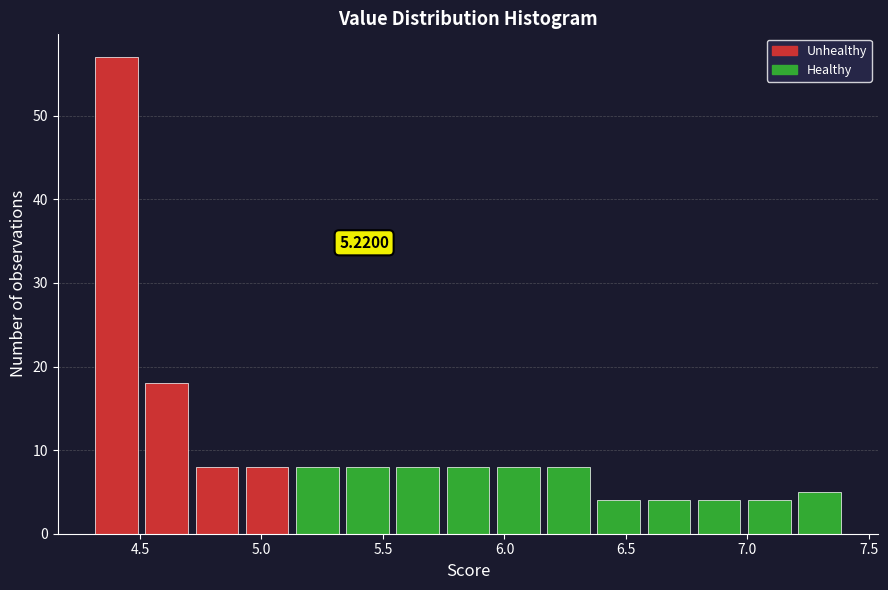

Over which range of the x-axis is the bar tallest?

4.30 to 4.50